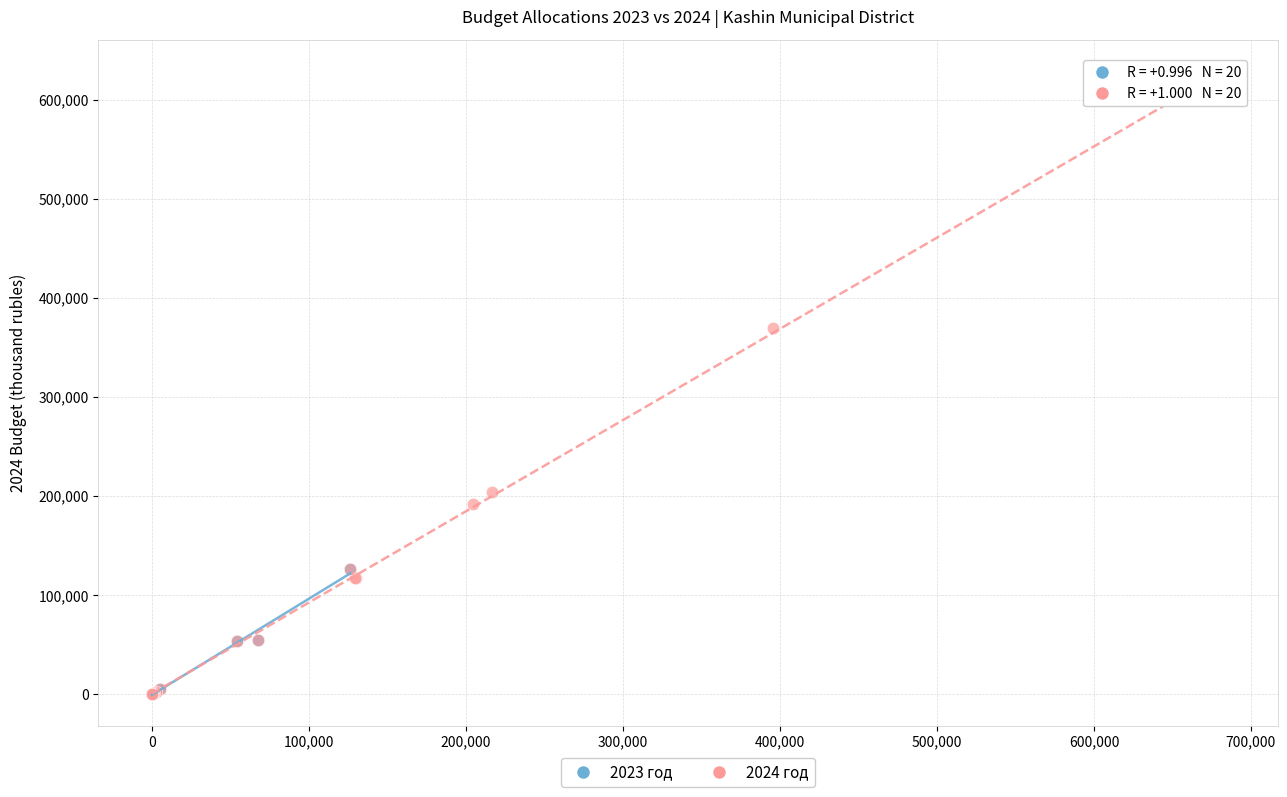

Which series reaches the maximum Y coordinate?

2024 год